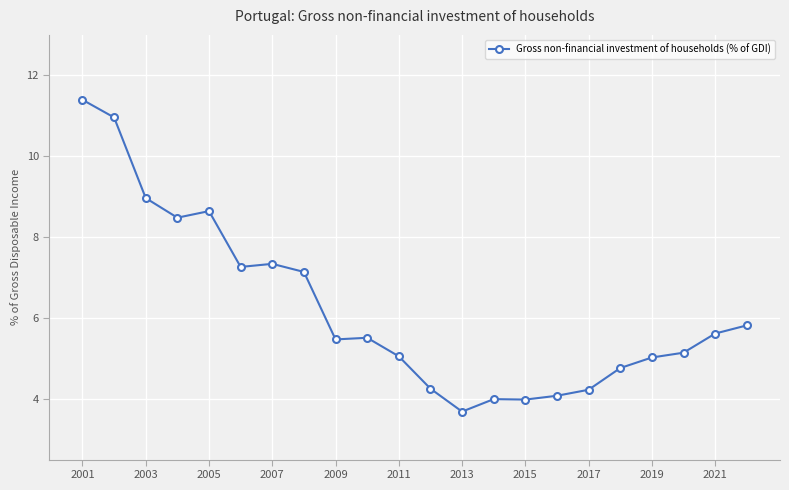

What is the minimum value shown in the chart?

3.7